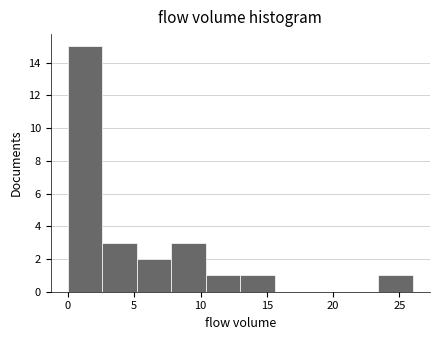

Reading left to right, transcribe this chart: for each bar, give the range it covers on the x-axis and its height. Neither the bar edges nor the heights are printed on the chart, so give them approximately, as read against the axes.

0.0 to 2.6: 15
2.6 to 5.2: 3
5.2 to 7.8: 2
7.8 to 10.4: 3
10.4 to 13.0: 1
13.0 to 15.6: 1
15.6 to 18.2: 0
18.2 to 20.8: 0
20.8 to 23.4: 0
23.4 to 26.0: 1